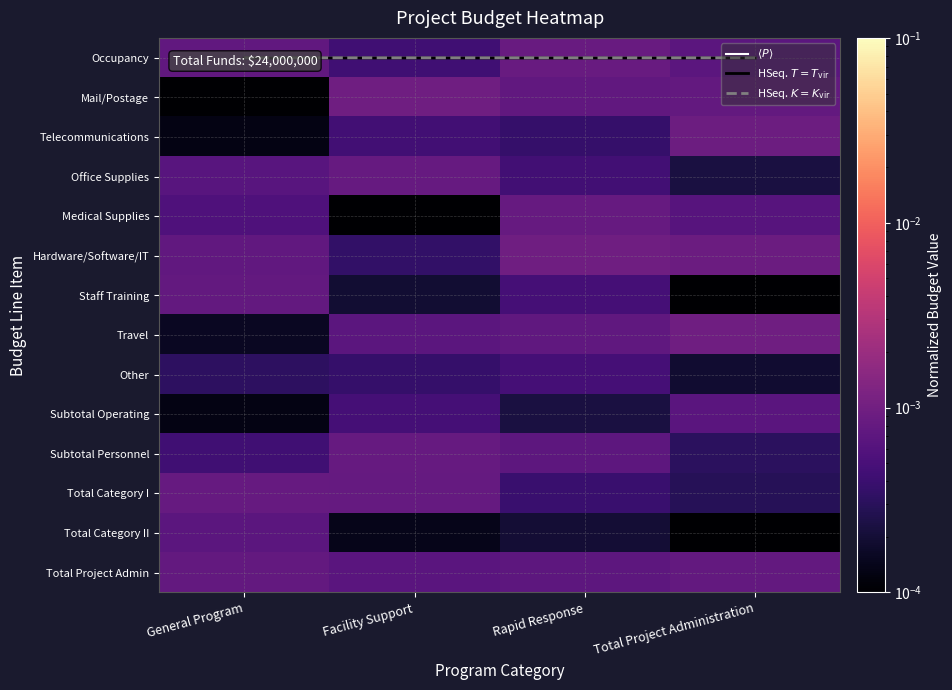

True or false: Mail/Postage has a value of 0.0 at Rapid Response.

True